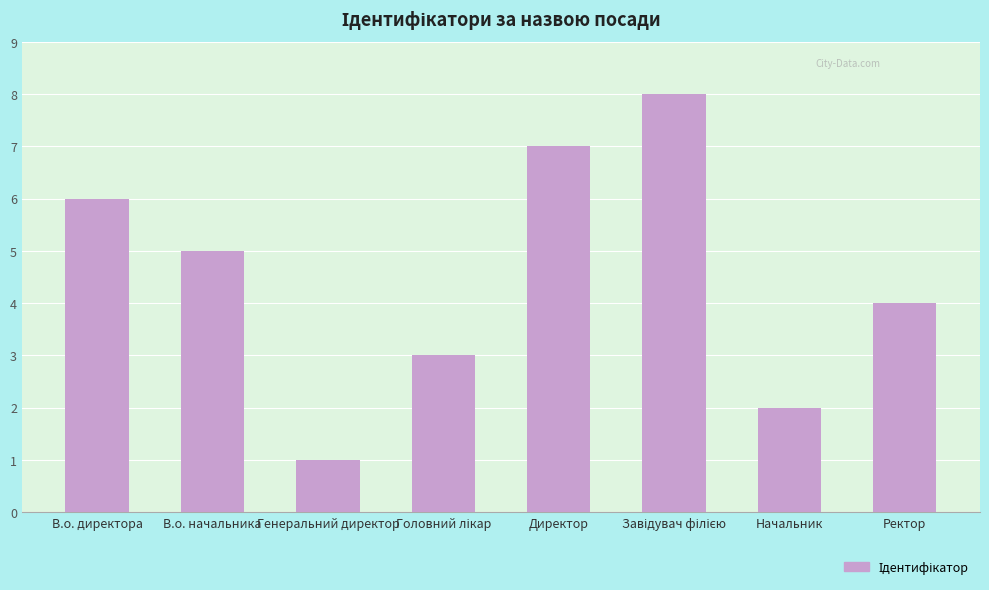

At which label is the value closest to 4?

Ректор